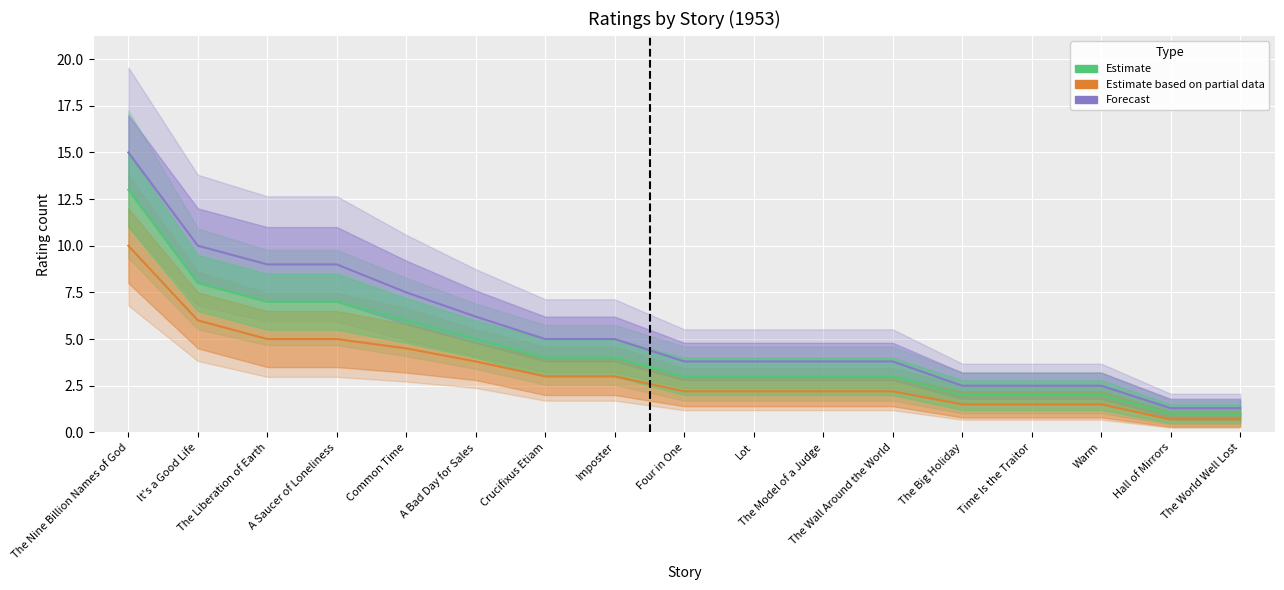

True or false: Forecast and Estimate cross at least once.

False